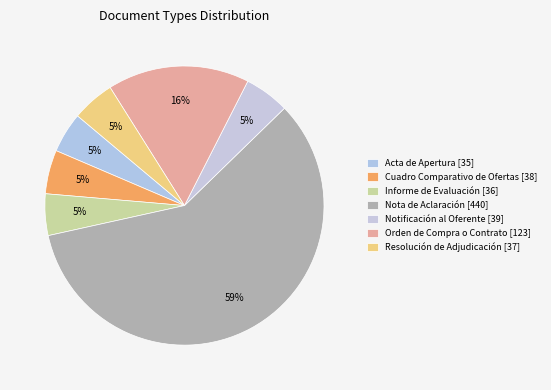

Count the number of slices in the pie.

7